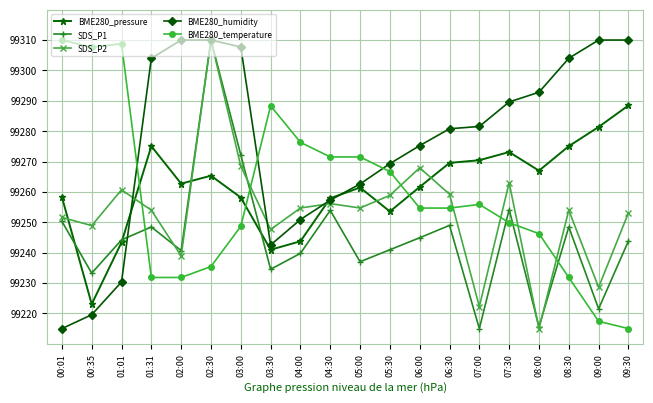

What position from the right is 02:00?

16